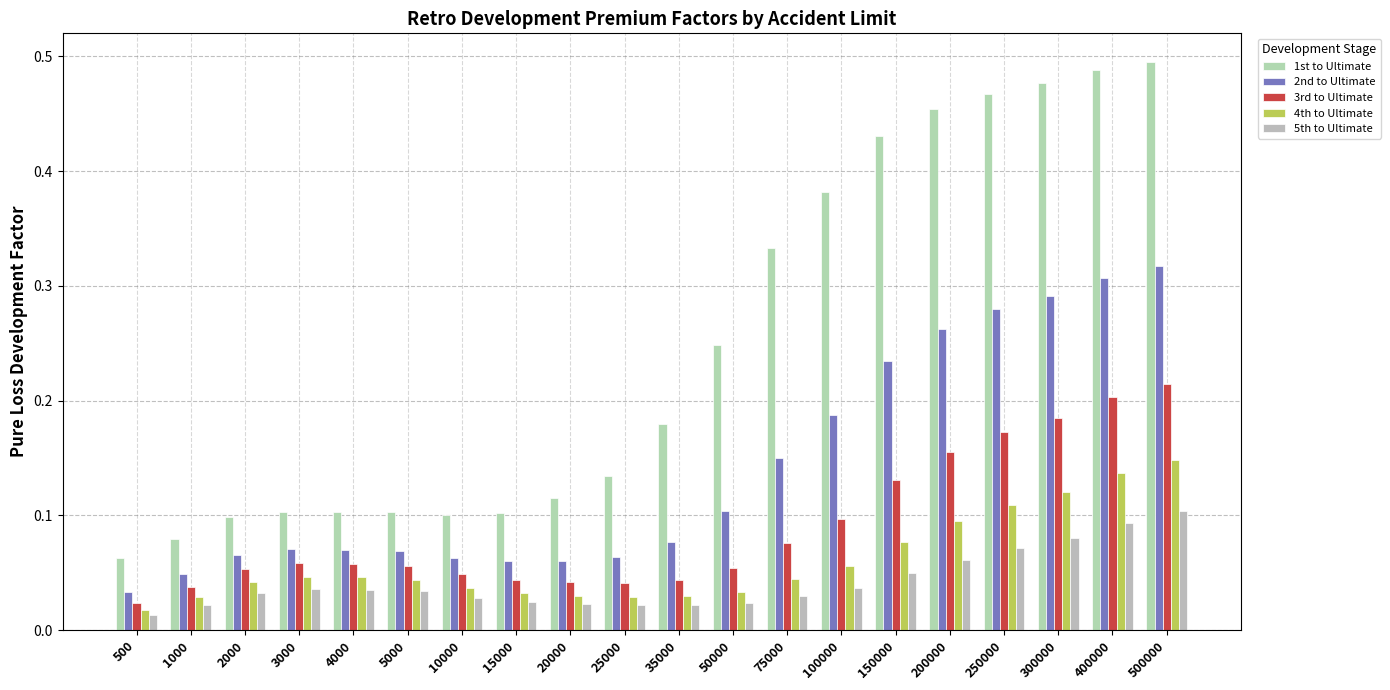

How many bars are there in total?

100